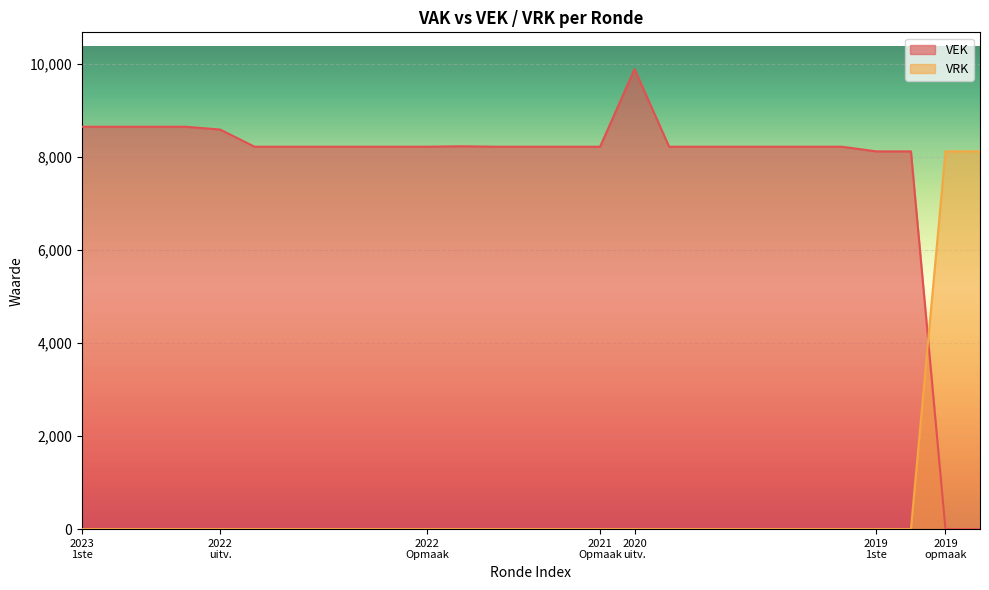

How many times do VRK and VEK cross each other?

1